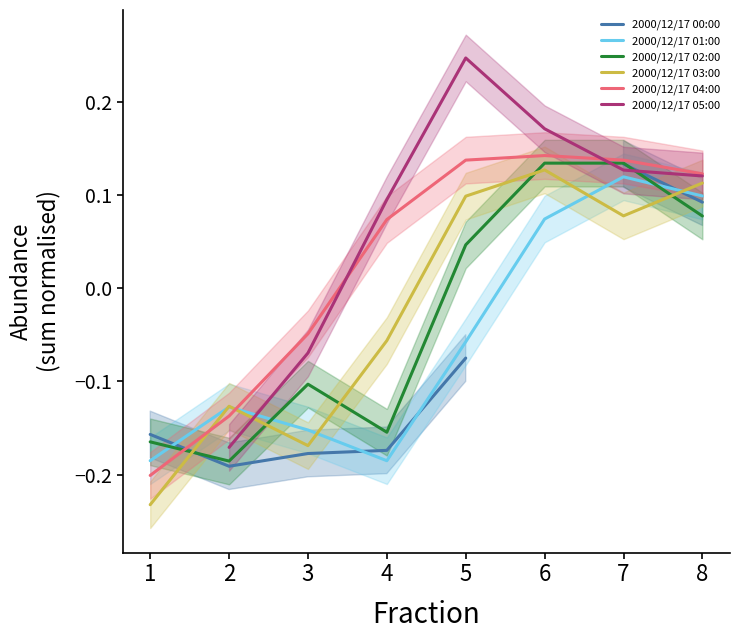

Which series changed the most between 3 and 6?

2000/12/17 03:00